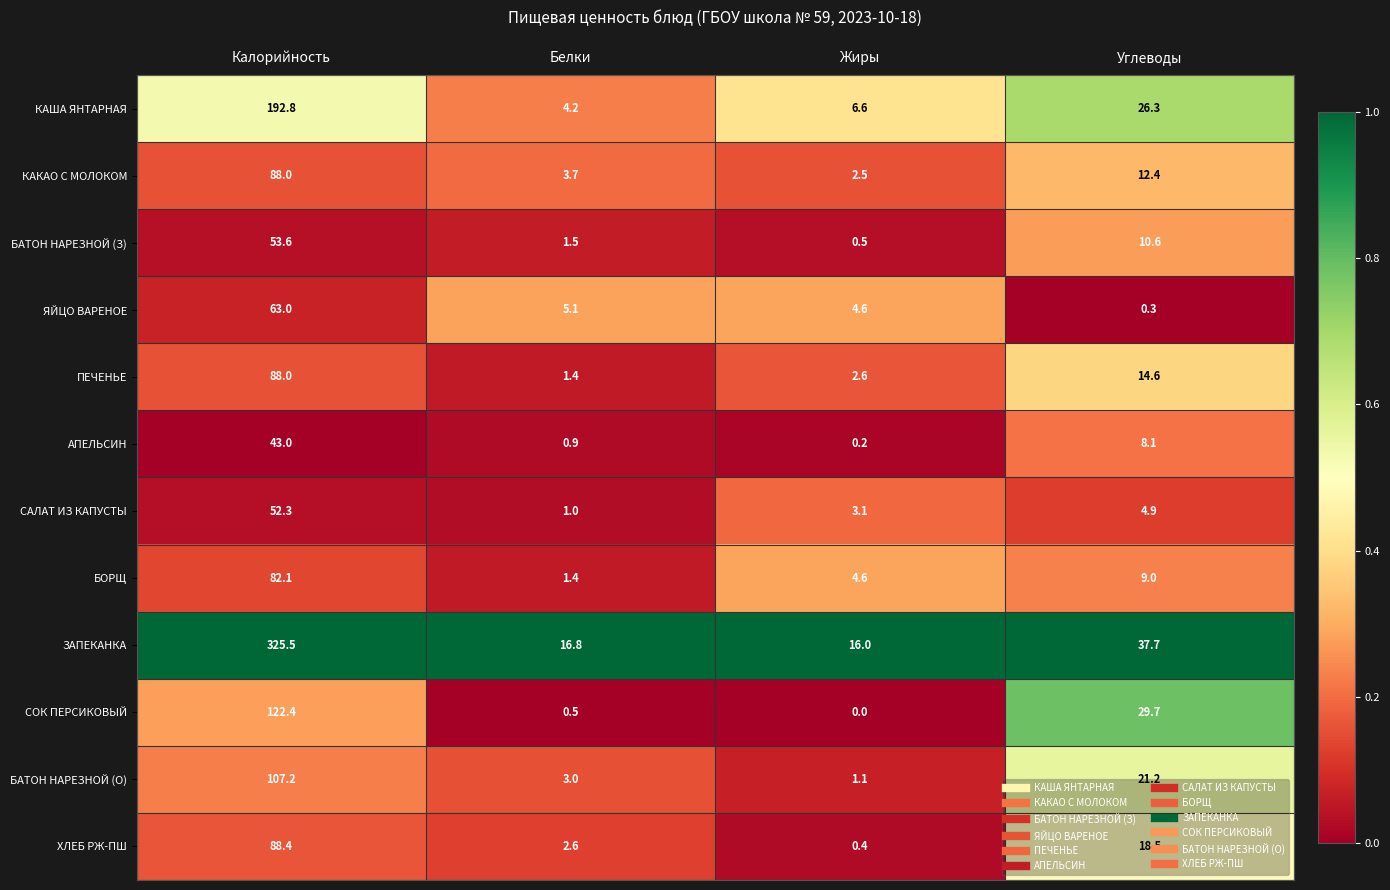

Which series has the largest total across all categories?

ЗАПЕКАНКА